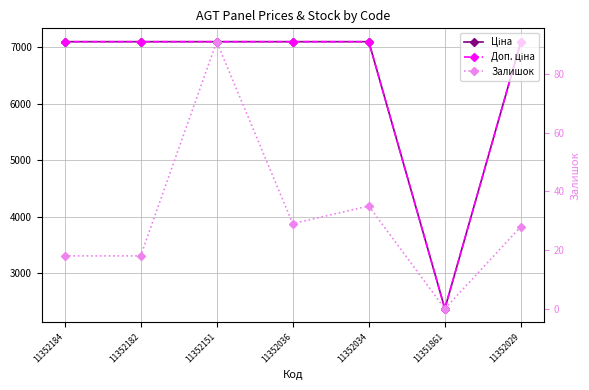

Which series has the widest spread of values?

Доп. ціна